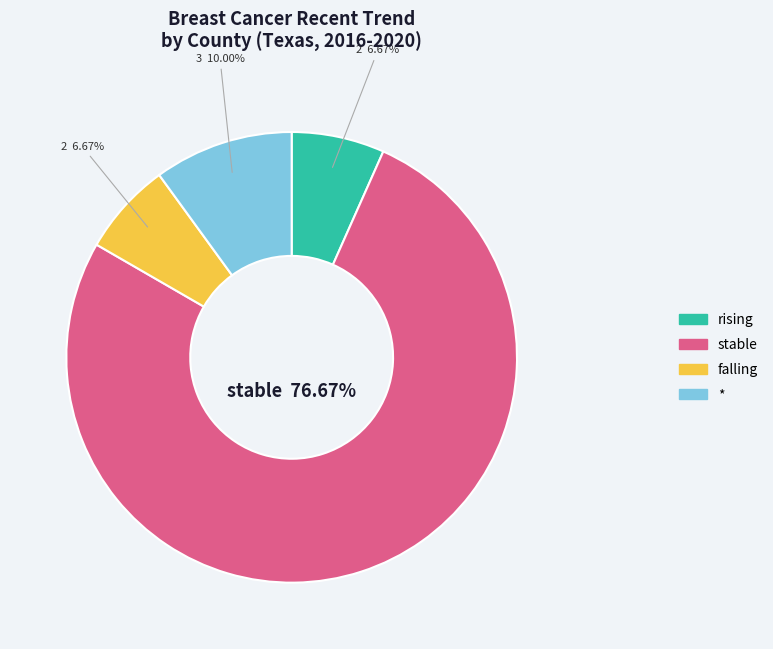

What portion of the pie excludes falling?

93.3%